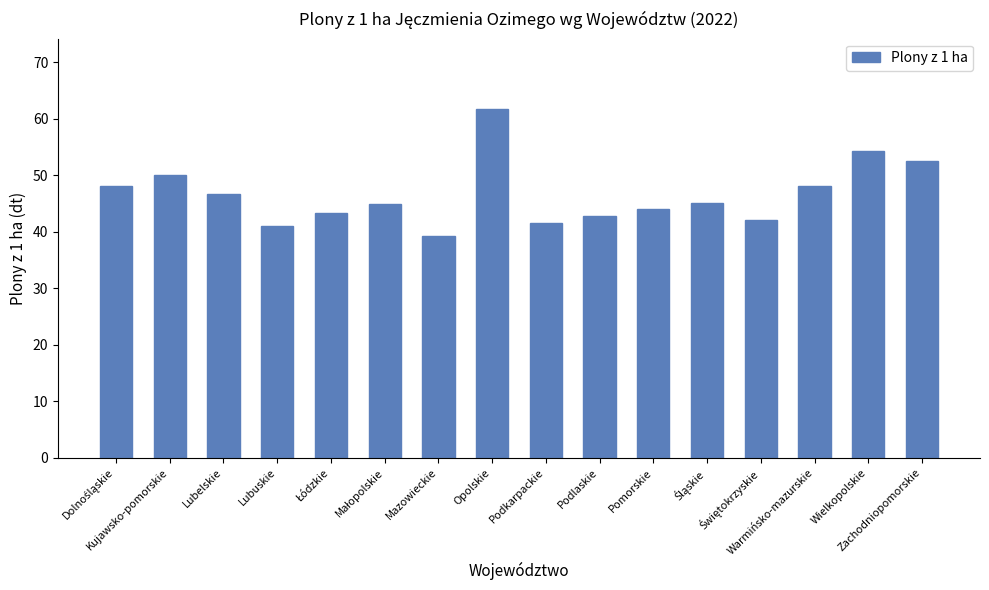

What is the label of the 6th bar from the right?

Pomorskie